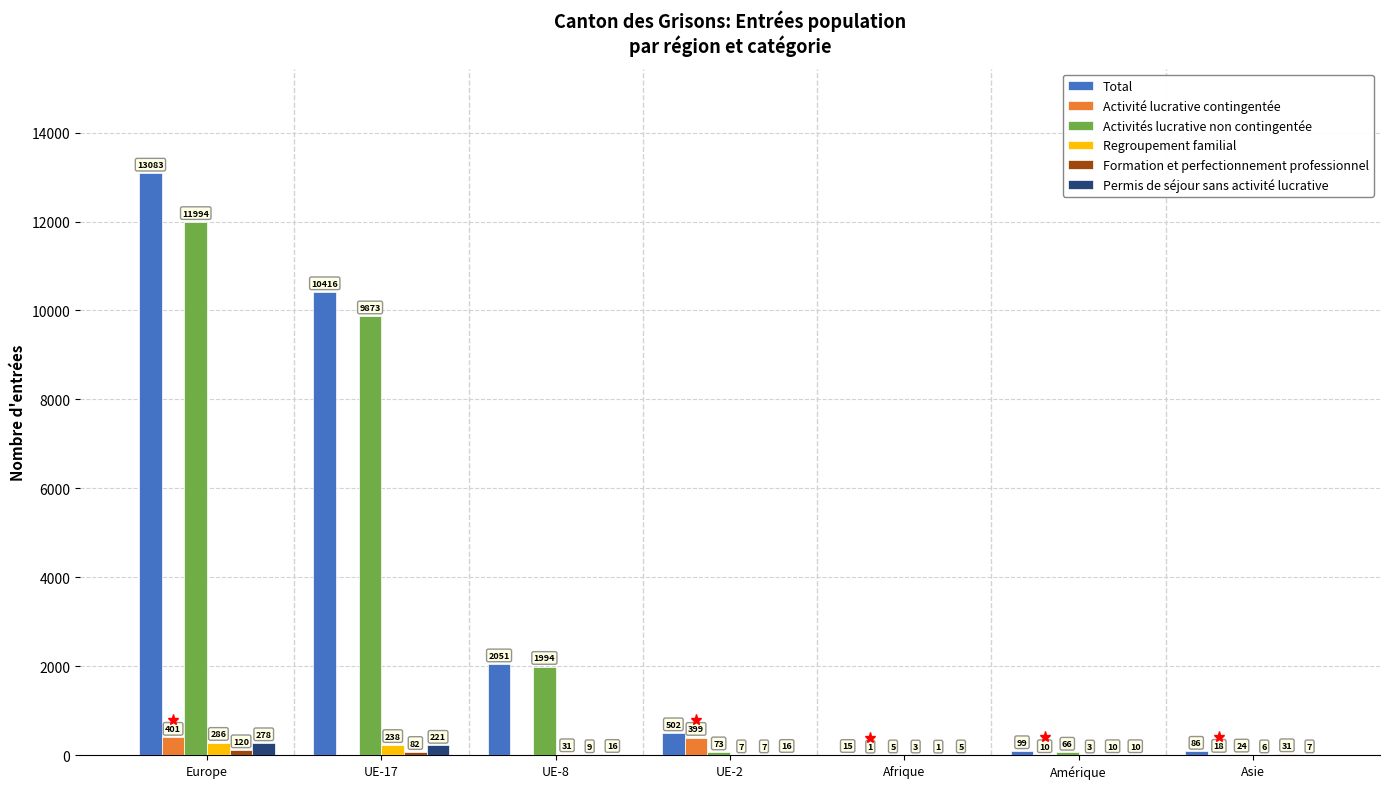

True or false: Total has a value of 502 at UE-2.

True